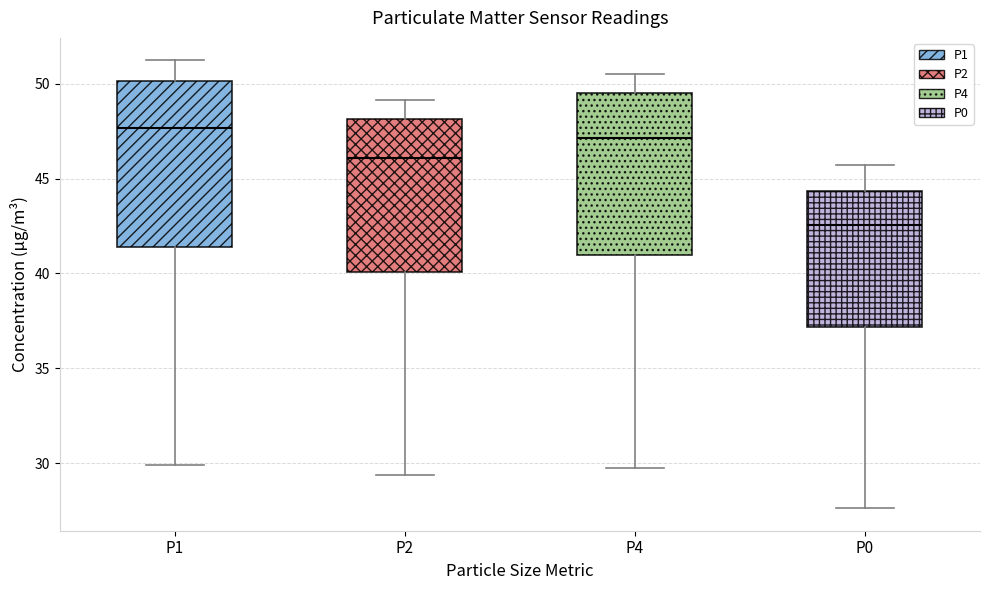

Reading left to right, read every box against the y-axis: the position of its median line, the range the box covers, and the ends of its whiskers. The values are not printed on the chart, so give them approximately, as read against the axis.

P1: median 47.5, box 41.5 to 50.0, whiskers 30.0 to 51.0
P2: median 46.0, box 40.0 to 48.0, whiskers 29.5 to 49.0
P4: median 47.0, box 41.0 to 49.5, whiskers 30.0 to 50.5
P0: median 42.5, box 37.0 to 44.5, whiskers 27.5 to 45.5